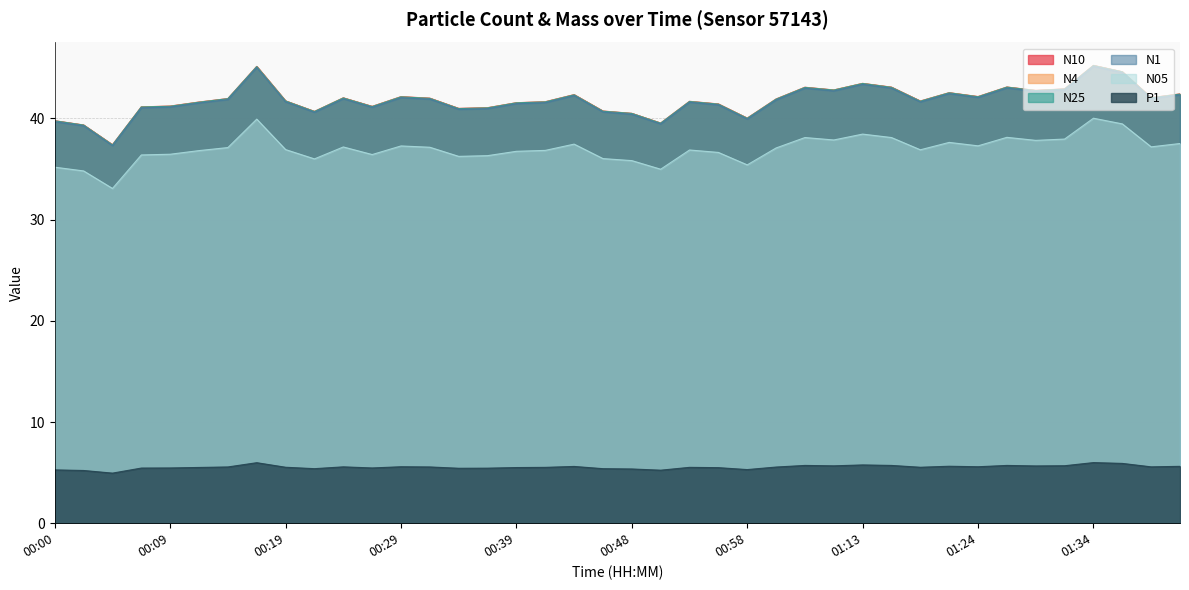

What is the value of the N1 point at the 30th from the left?

43.0